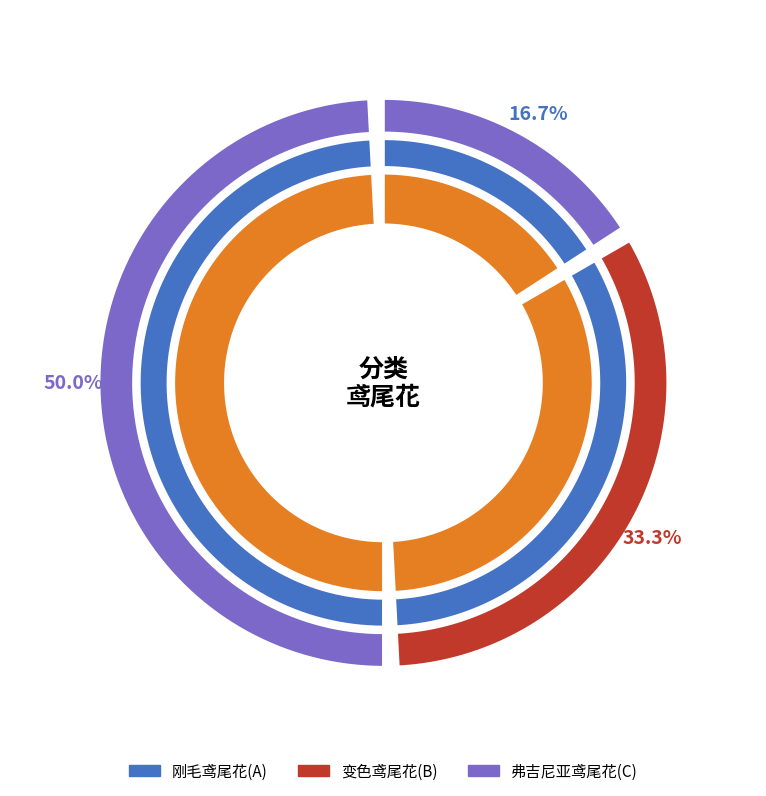

Does 刚毛鸢尾花(A) represent more than half of the total?

No